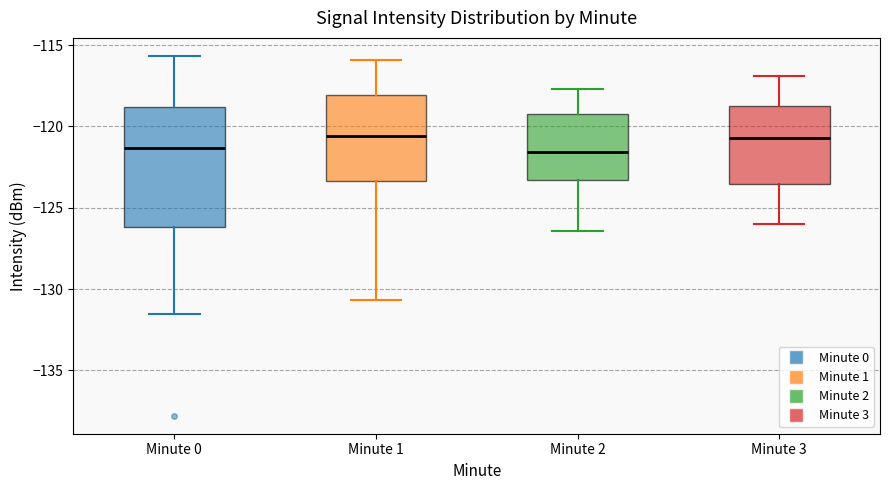

Reading left to right, read every box against the y-axis: the position of its median line, the range the box covers, and the ends of its whiskers. The values are not printed on the chart, so give them approximately, as read against the axis.

Minute 0: median -121.5, box -126.0 to -119.0, whiskers -131.5 to -115.5
Minute 1: median -120.5, box -123.5 to -118.0, whiskers -130.5 to -116.0
Minute 2: median -121.5, box -123.5 to -119.0, whiskers -126.5 to -117.5
Minute 3: median -120.5, box -123.5 to -118.5, whiskers -126.0 to -117.0